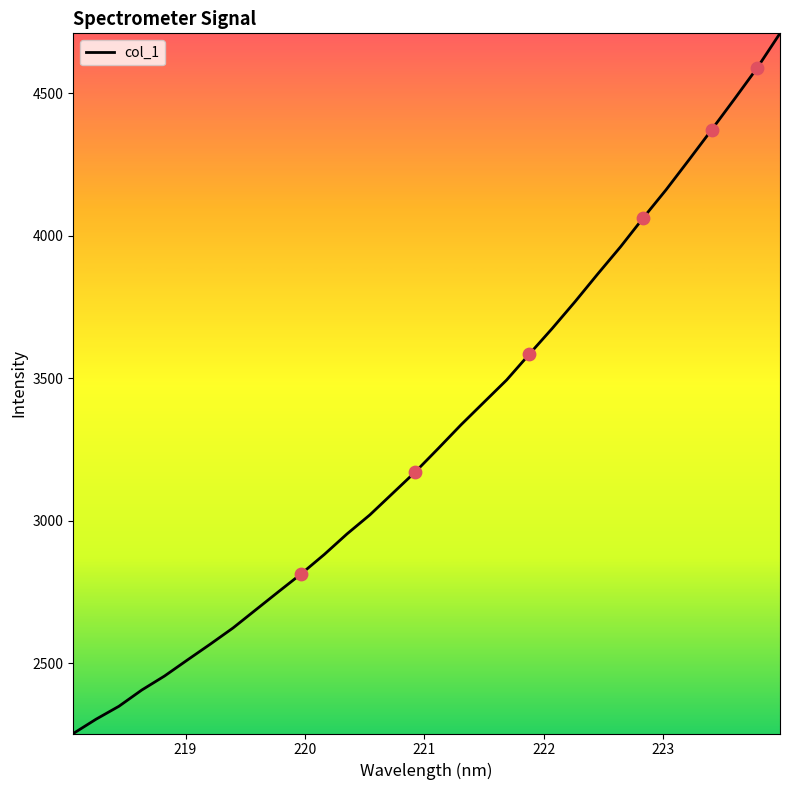

What is the greatest value displayed?

4709.5